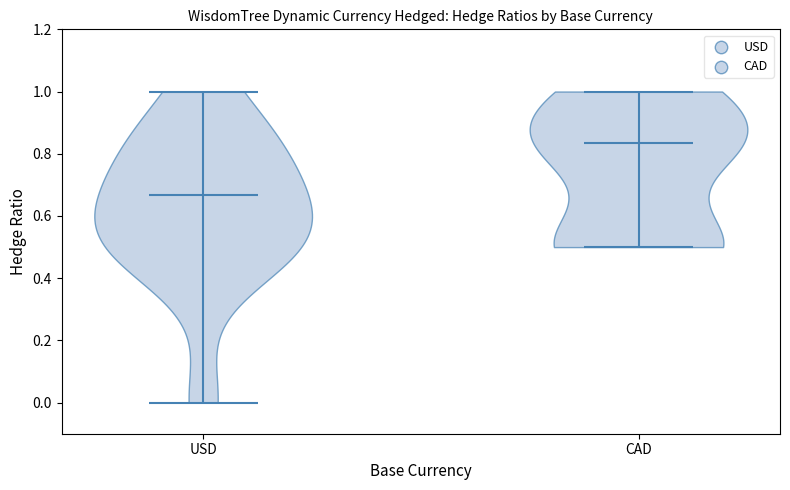

Reading left to right, read every violin against the y-axis: where its median line is, and the lowest and highest points it reaches. The values are not printed on the chart, so give them approximately, as read against the axis.

USD: median line 0.66, lowest point 0.00, highest point 1.00
CAD: median line 0.84, lowest point 0.50, highest point 1.00